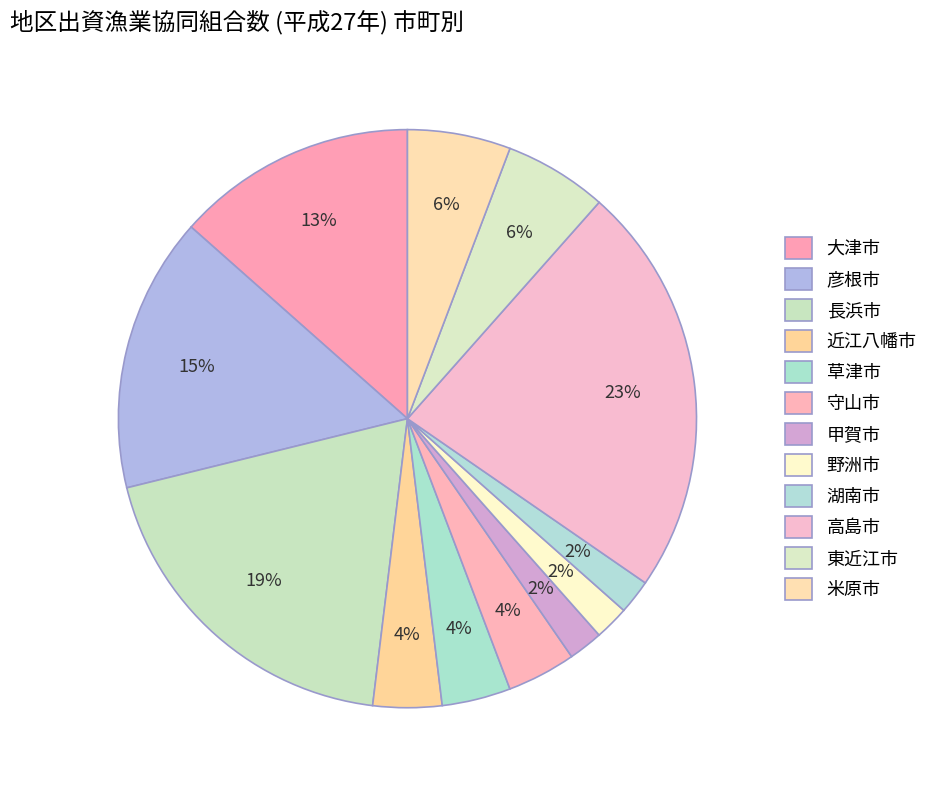

Is it true that 草津市 is 1% of the pie?

False